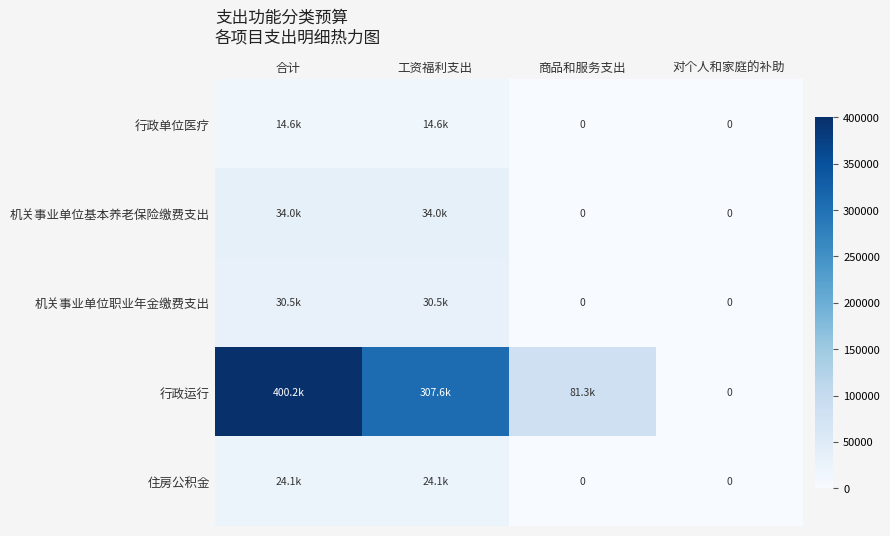

What is the sum of the 行政单位医疗 values at 合计 and 工资福利支出?

29199.7